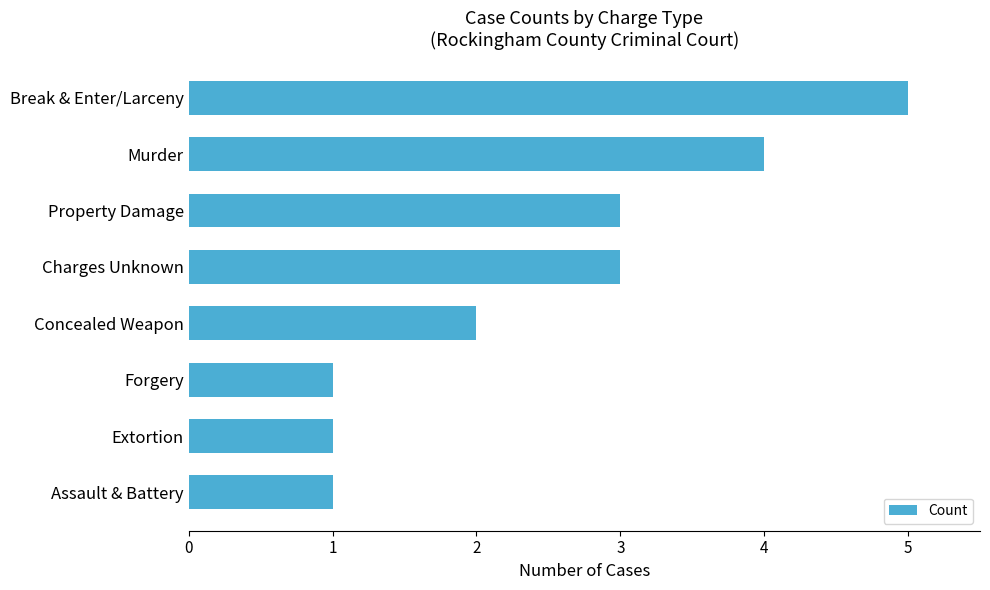

Reading bottom to top, extract all data points from this chart.

1	1	1	2	3	3	4	5